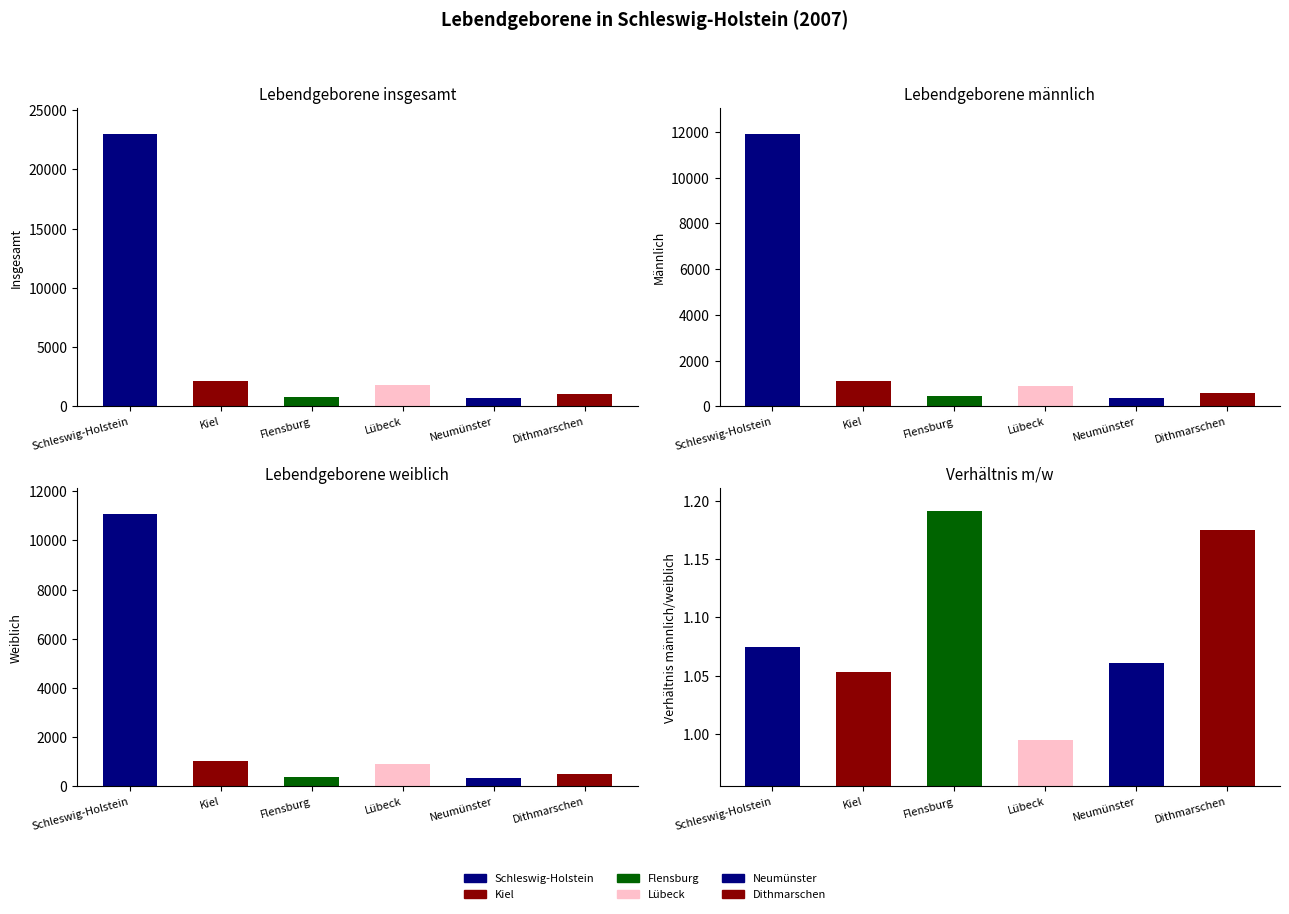

True or false: Lebendgeborene männlich has a value of 241 at Neumünster.

False